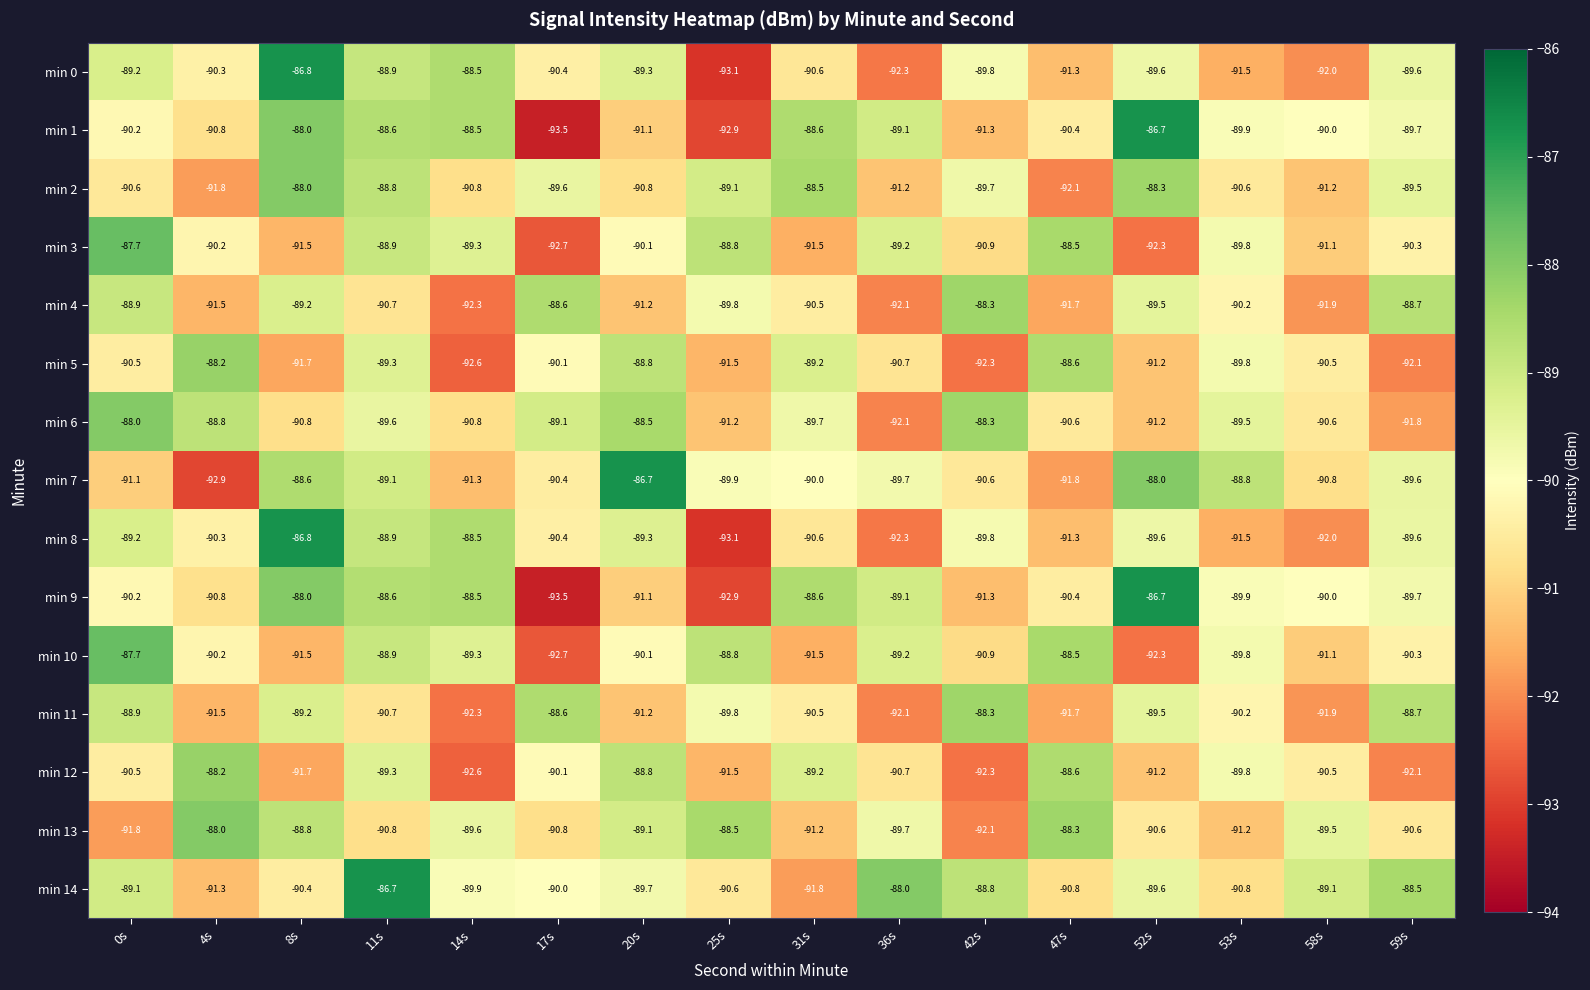

Where is min 1 nearest to the value -90?

58s